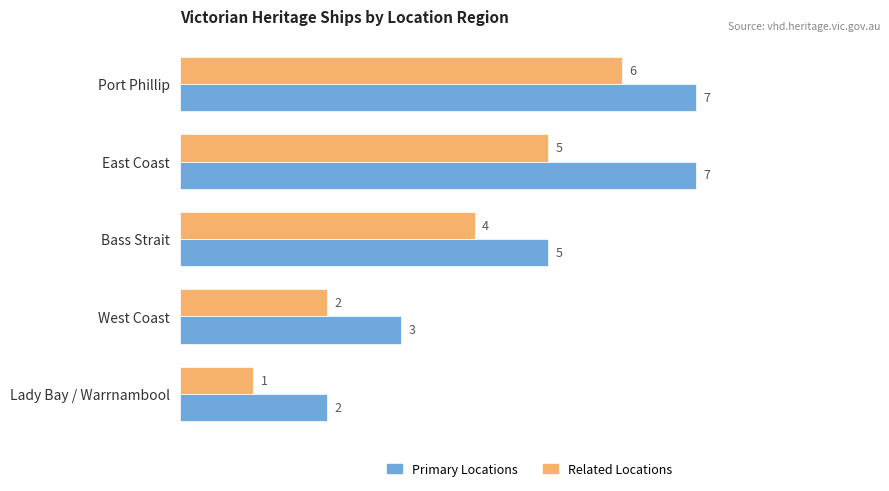

What is the maximum value for Related Locations?

6